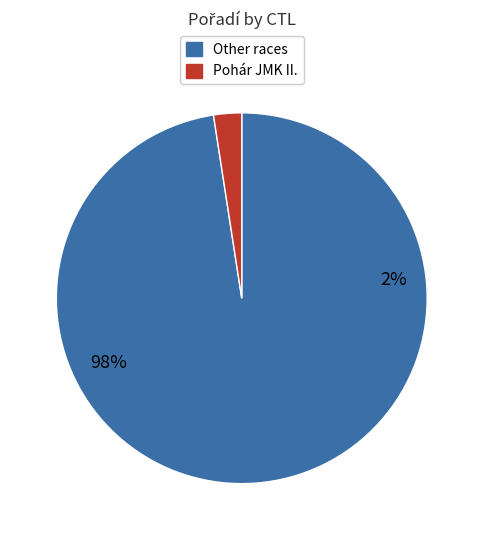

Is 242117 the majority of the pie?

No